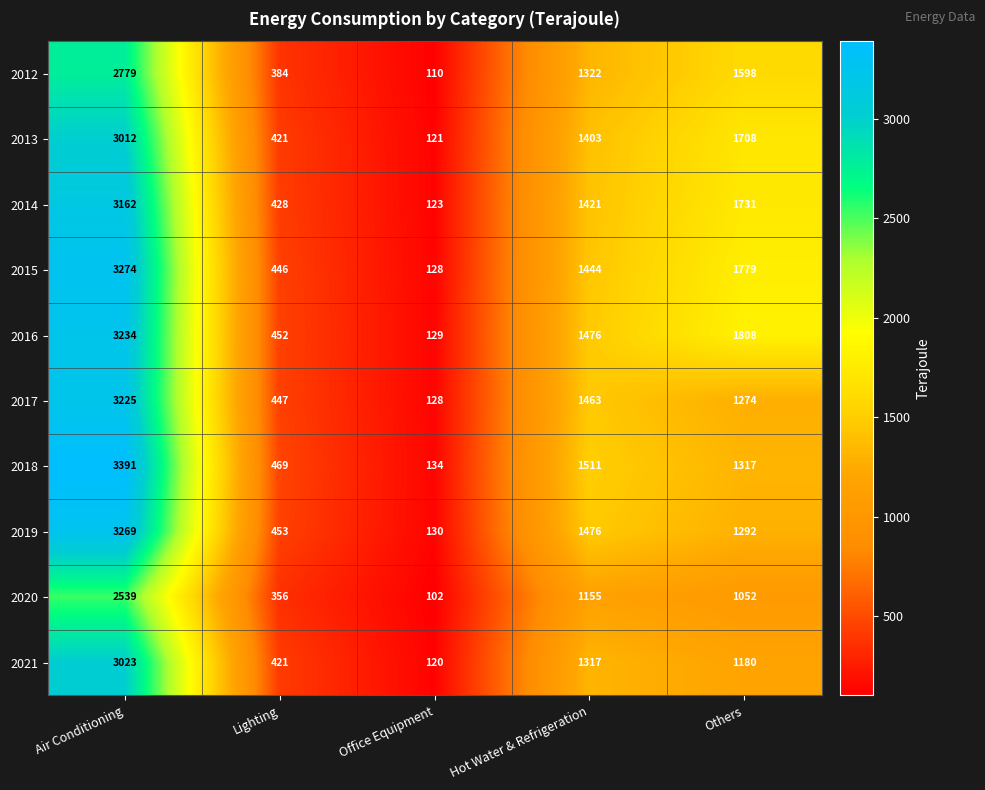

At which label does 2020 first exceed 1052?

Air Conditioning